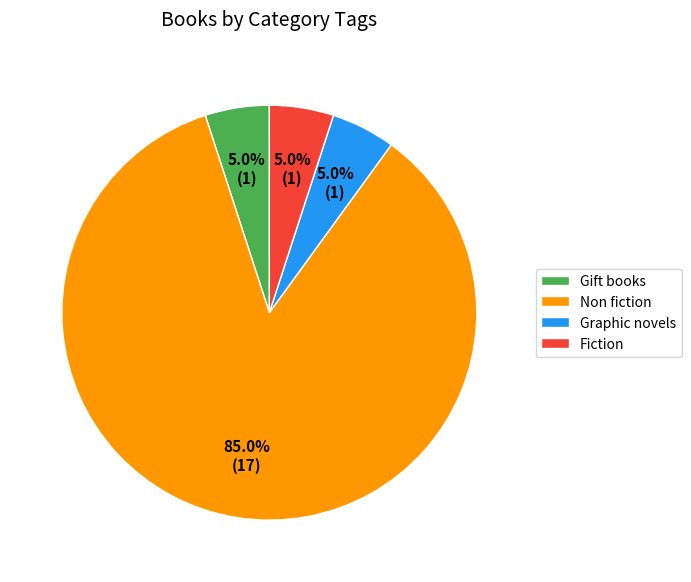

The Graphic novels slice represents 5% of the pie. True or false?

True